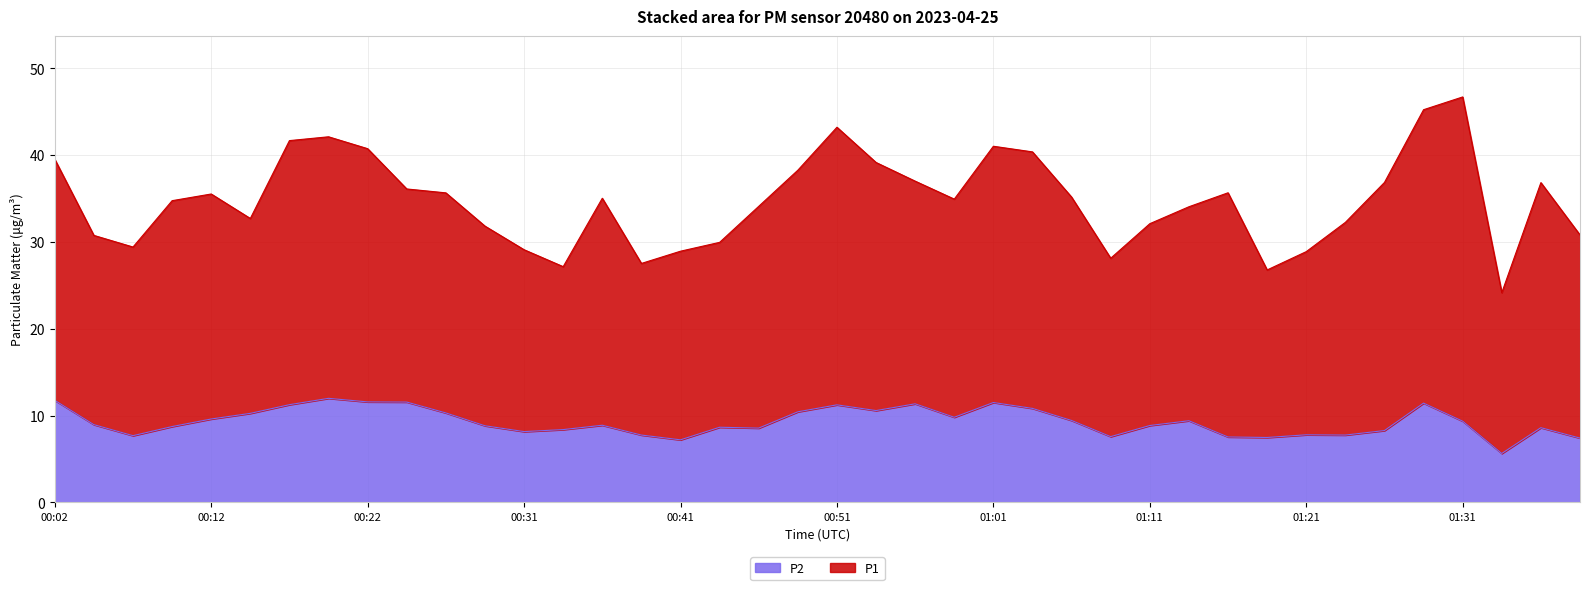

What is the label of the 18th point from the right?

00:56